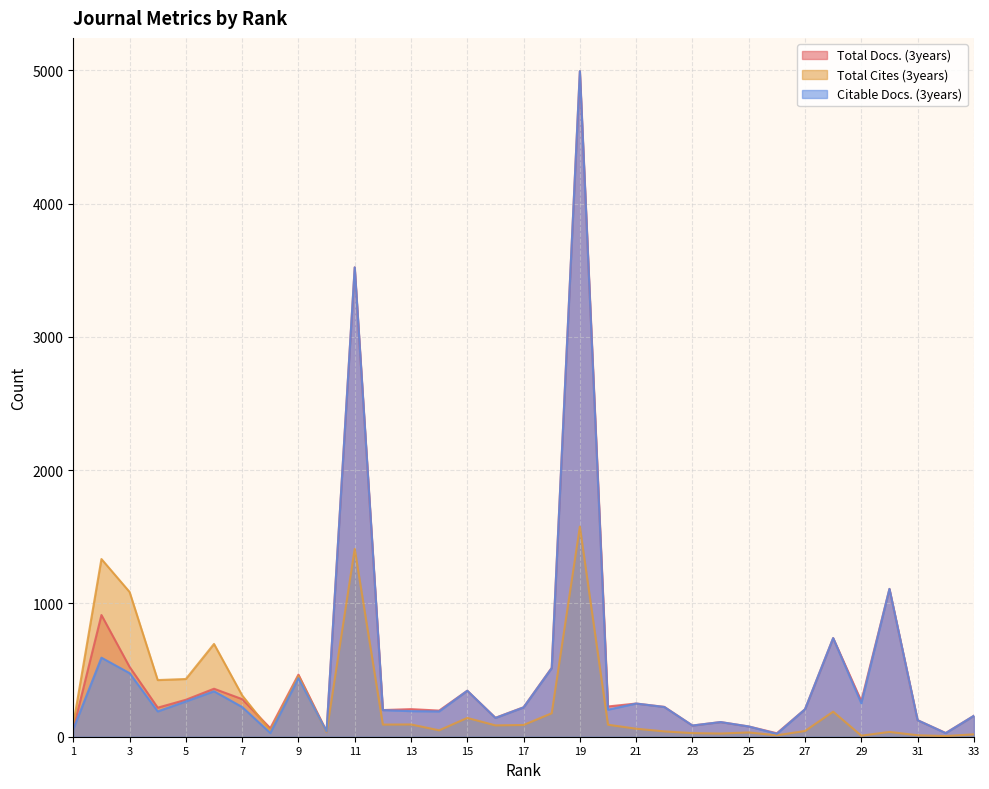

Reading left to right, transcribe all the data shown in this chart.

Total Docs. (3years): 1=58	2=913	3=524	4=218	5=277	6=360	7=282	8=64	9=466	10=40	11=3521	12=200	13=207	14=196	15=345	16=142	17=221	18=517	19=4993	20=227	21=249	22=224	23=84	24=110	25=77	26=26	27=206	28=740	29=267	30=1109	31=124	32=28	33=157
Total Cites (3years): 1=93	2=1333	3=1086	4=425	5=433	6=696	7=310	8=45	9=455	10=33	11=1409	12=91	13=92	14=48	15=141	16=85	17=88	18=176	19=1576	20=90	21=60	22=40	23=27	24=24	25=32	26=11	27=43	28=188	29=8	30=36	31=11	32=5	33=18
Citable Docs. (3years): 1=57	2=593	3=477	4=190	5=265	6=341	7=223	8=28	9=439	10=40	11=3521	12=200	13=192	14=190	15=345	16=141	17=220	18=515	19=4993	20=203	21=249	22=223	23=84	24=110	25=77	26=22	27=206	28=740	29=251	30=1109	31=124	32=27	33=157